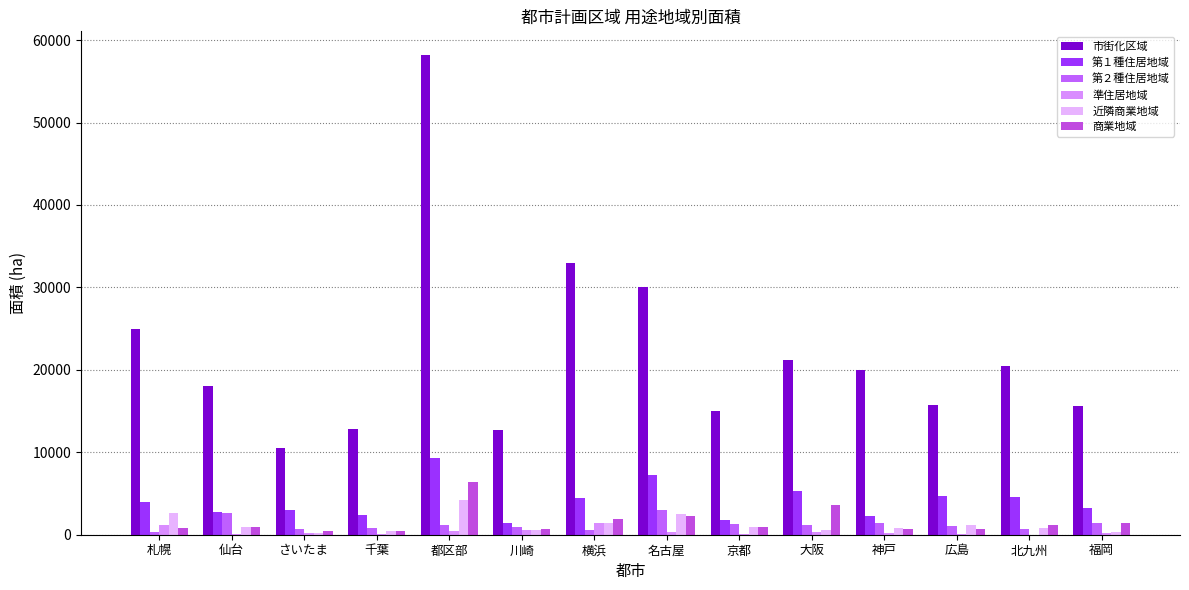

How many data points does each series have?

14